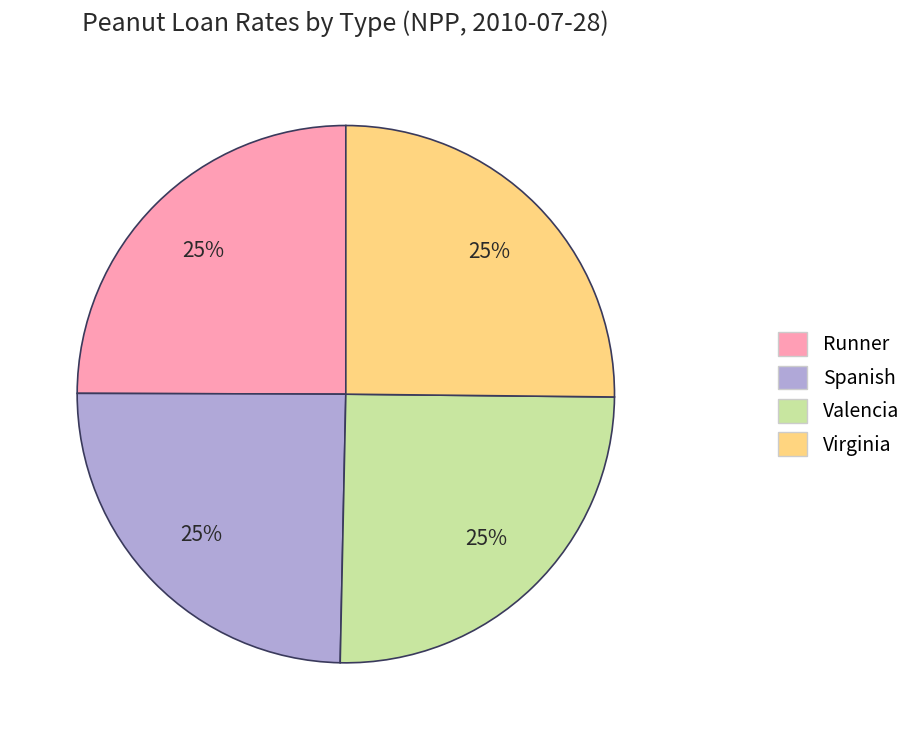

Is there a majority slice in this chart?

No